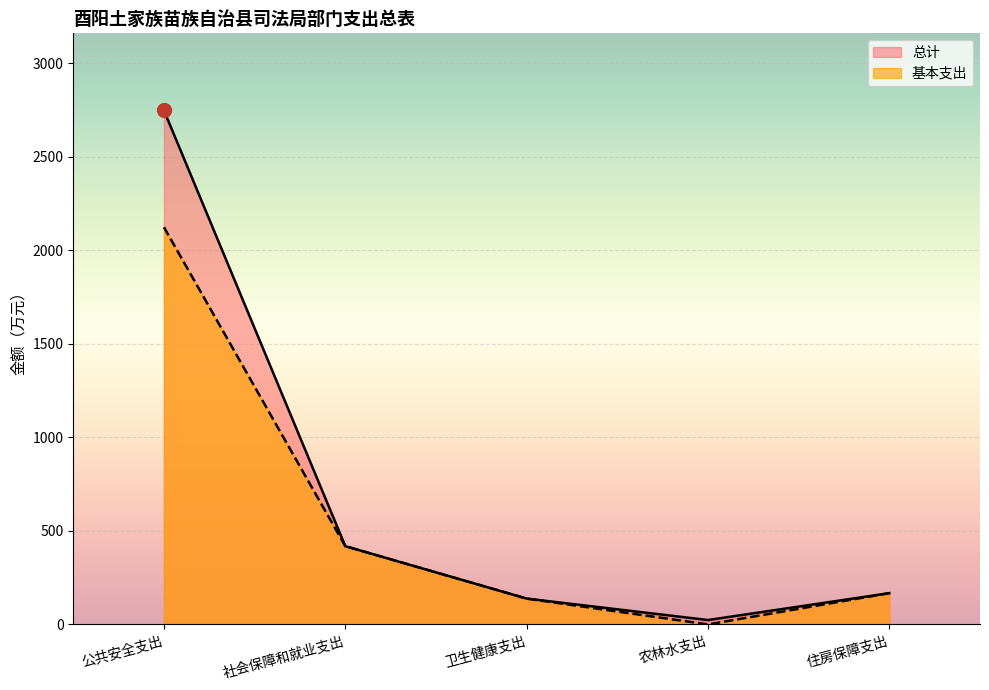

What is the spread (max minus min) of values at 公共安全支出?

624.3